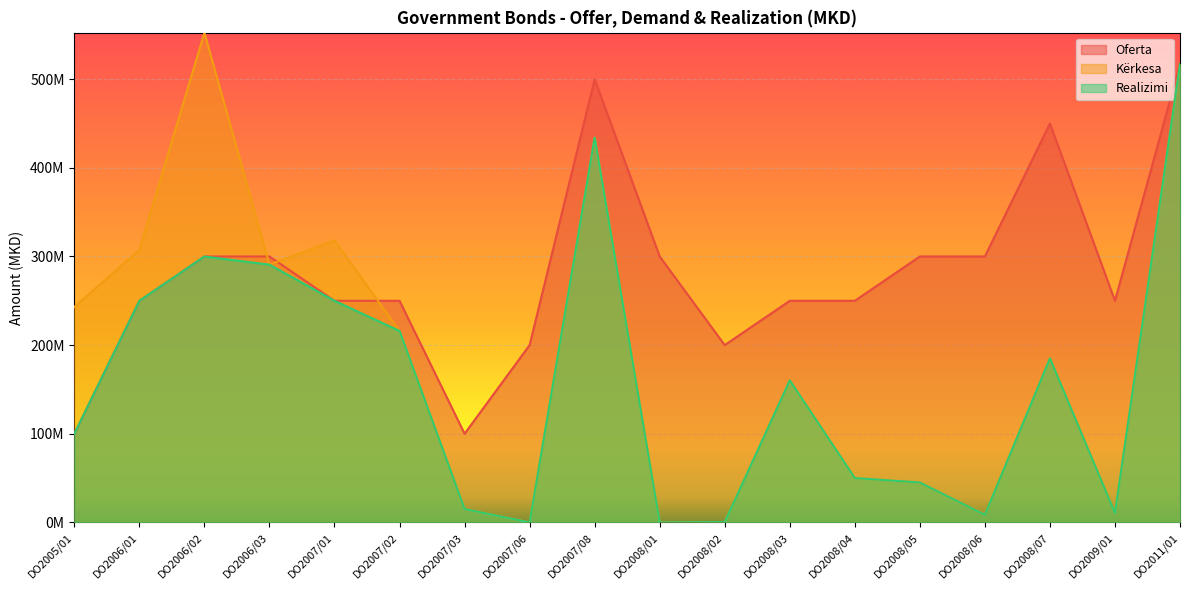

What is the difference between the maximum and minimum values in the Oferta series?

417000000